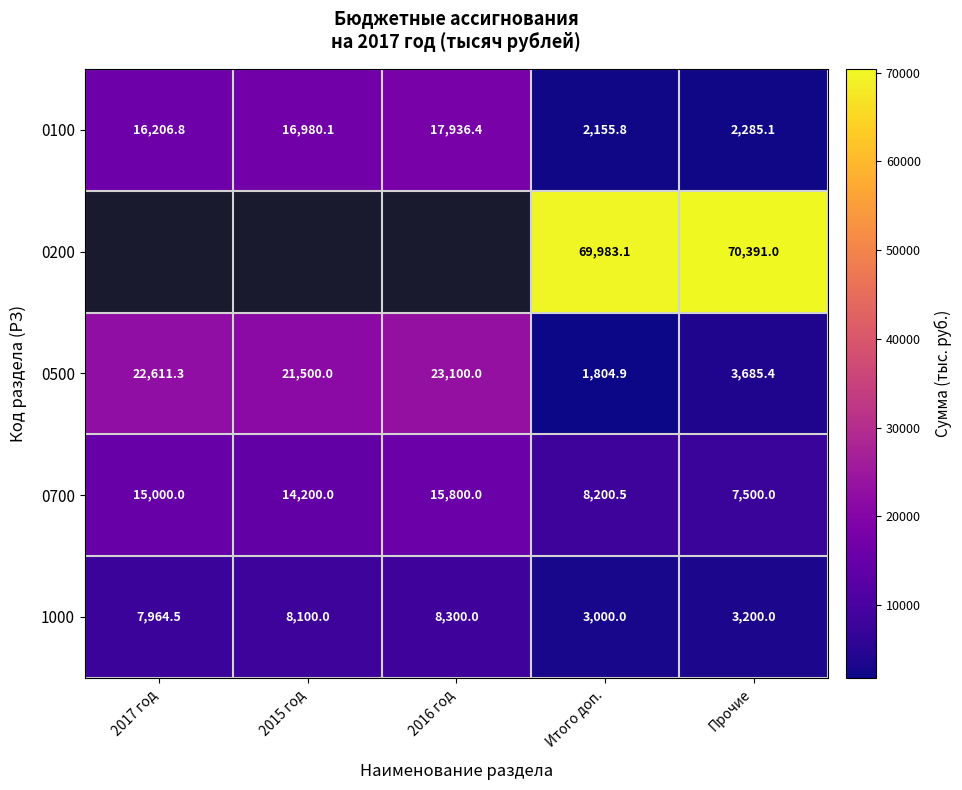

Which category has the highest value in the 0700 series?

2016 год